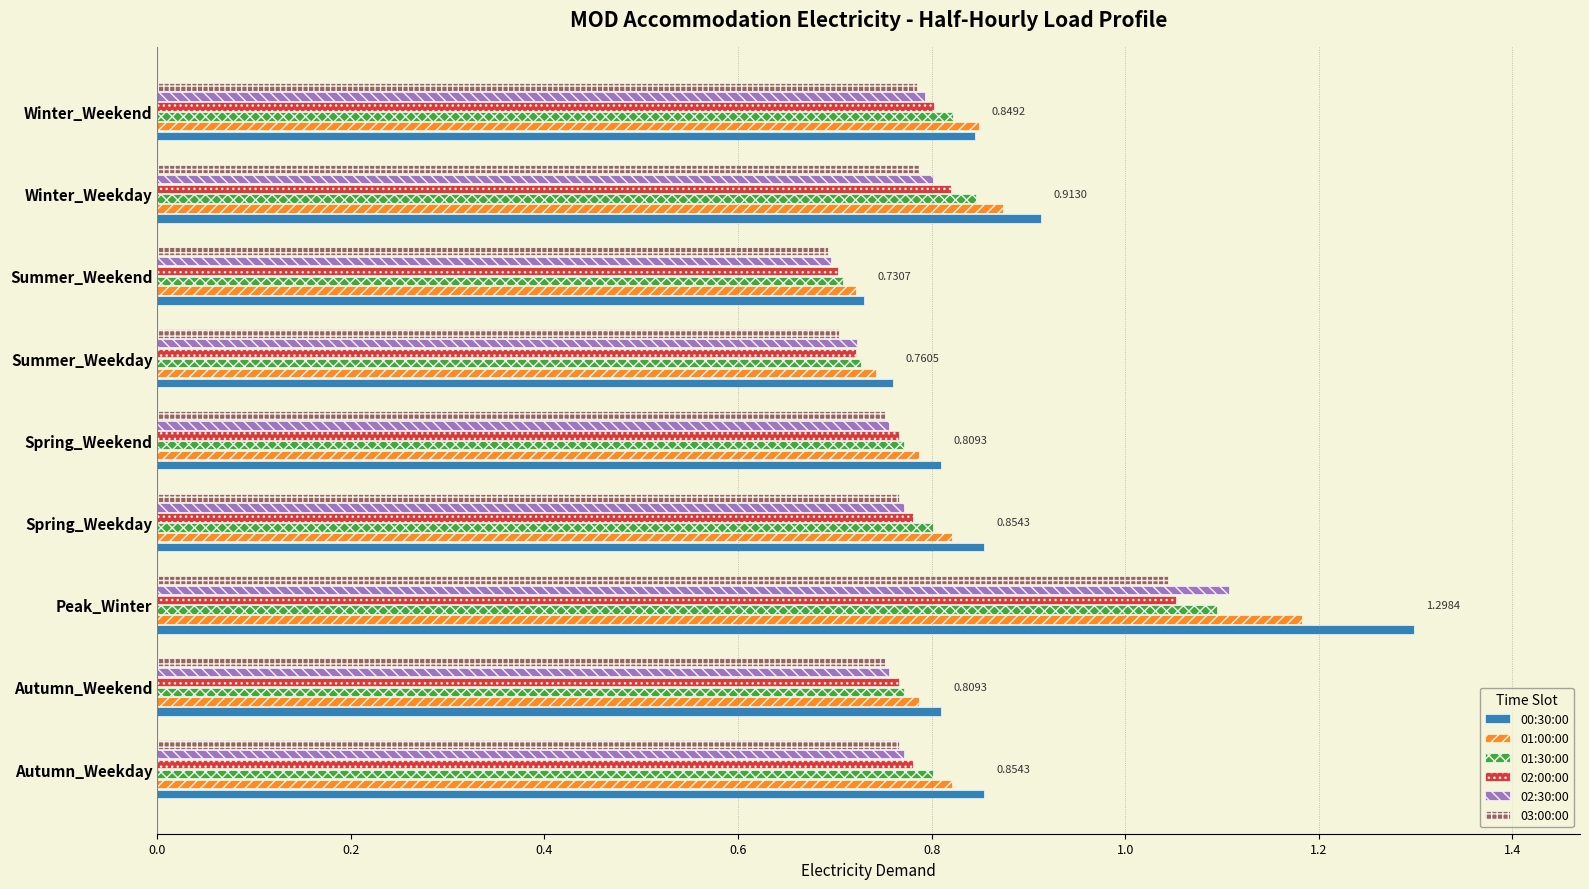

What is the difference between the 01:00:00 values at Winter_Weekday and Peak_Winter?

0.3